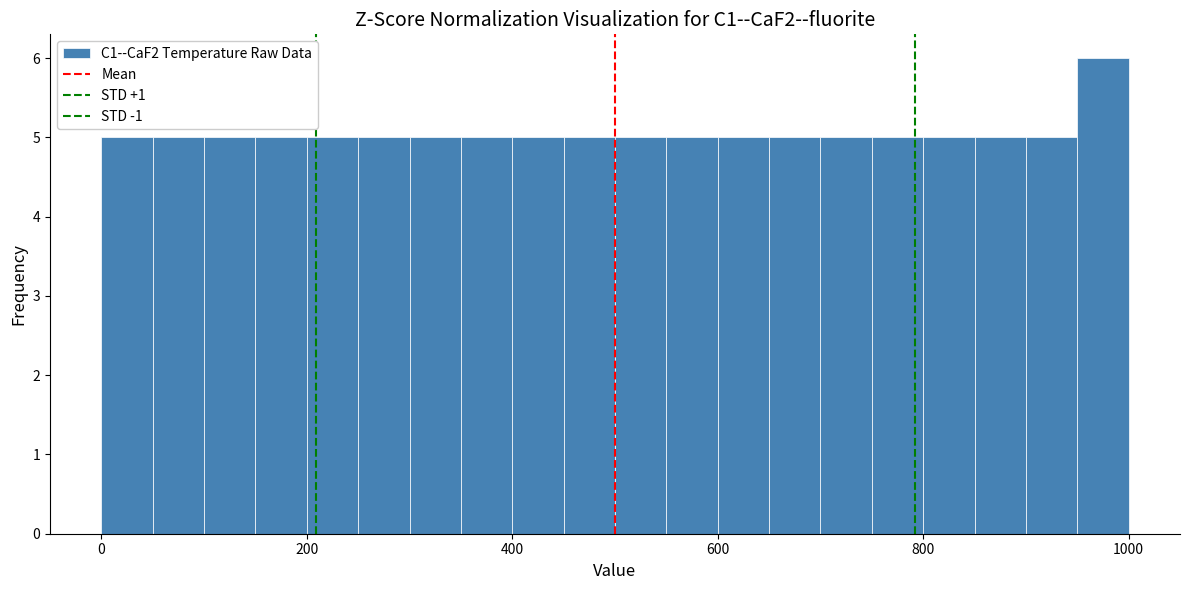

Read against the x-axis, roughly where is the centre of the tallest bar?

980